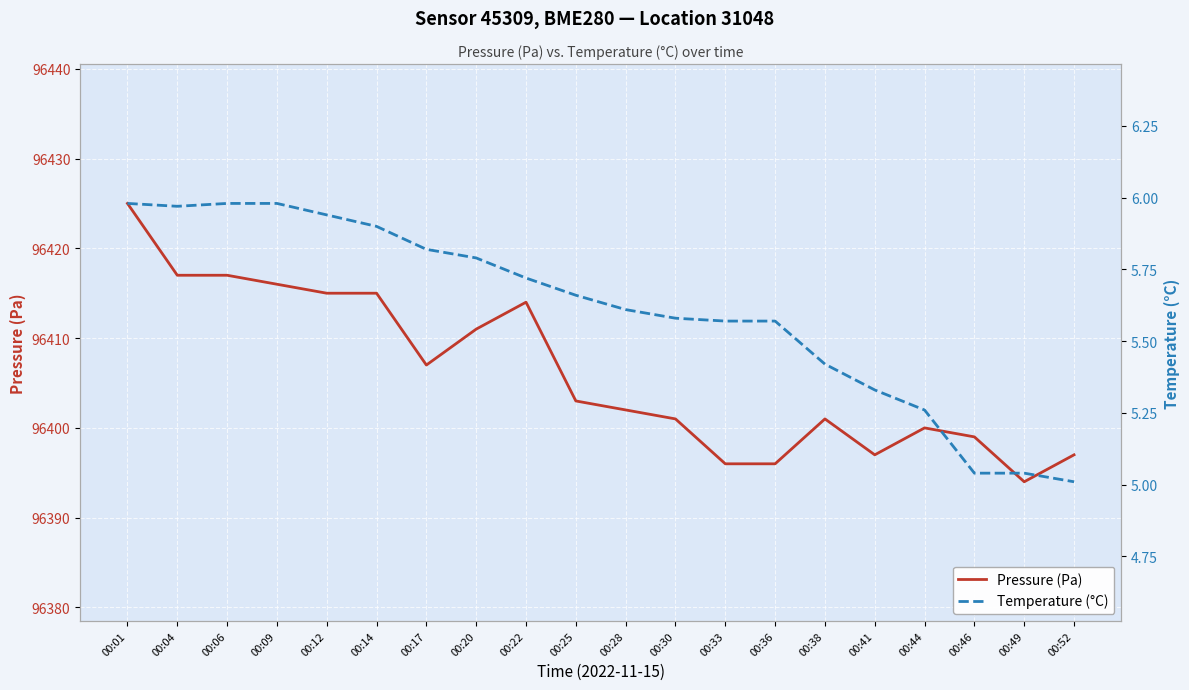

What are all the series names shown in the legend?

Pressure (Pa), Temperature (°C)